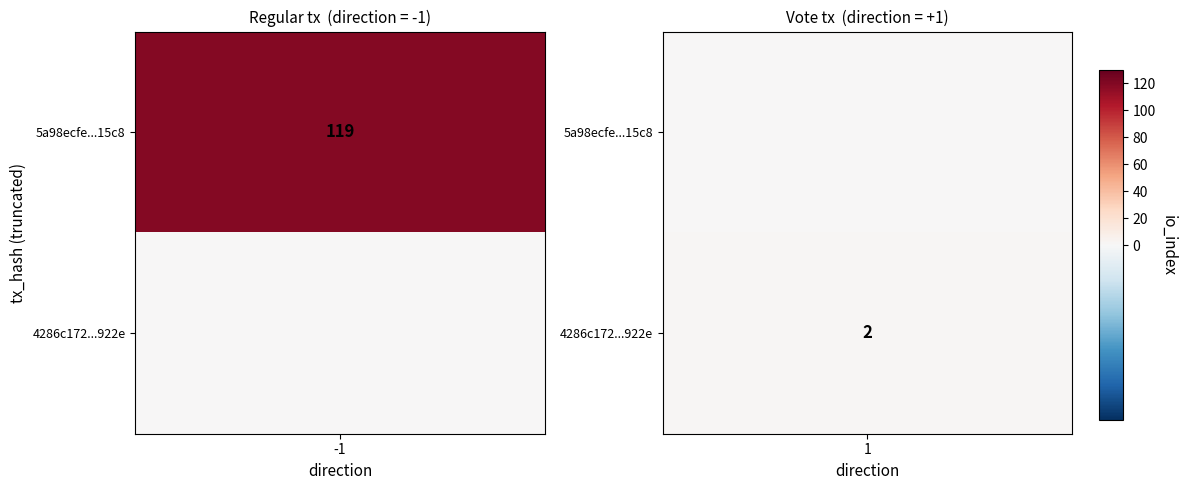

Count the number of categories in the chart.

2